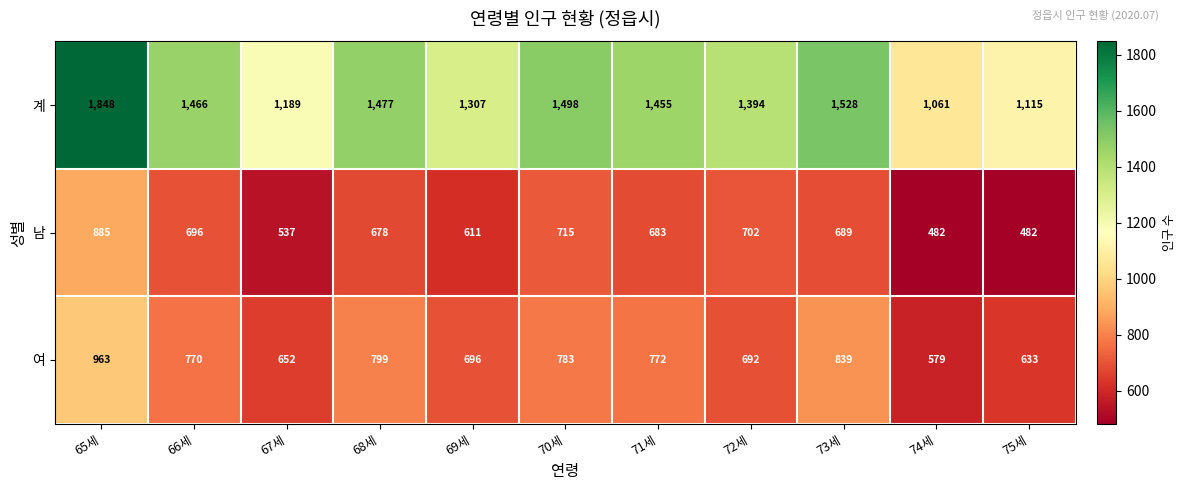

How many categories are shown in the chart?

11